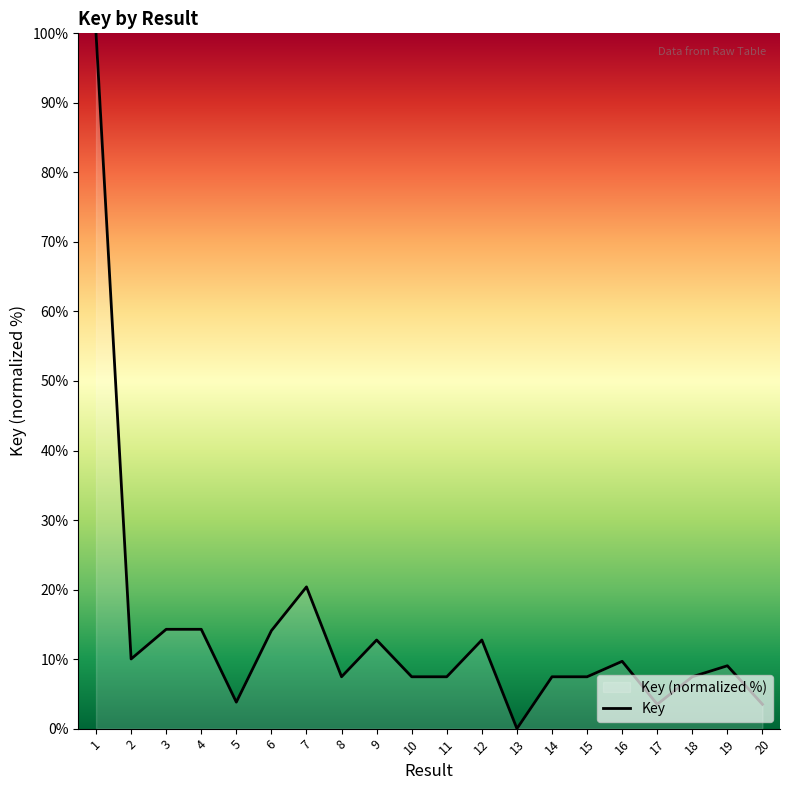

Reading left to right, what are all the values shown in this chart?

100.0	10.0	14.3	14.3	3.8	14.1	20.4	7.5	12.7	7.5	7.5	12.7	0.0	7.5	7.5	9.7	3.5	7.5	9.0	3.5